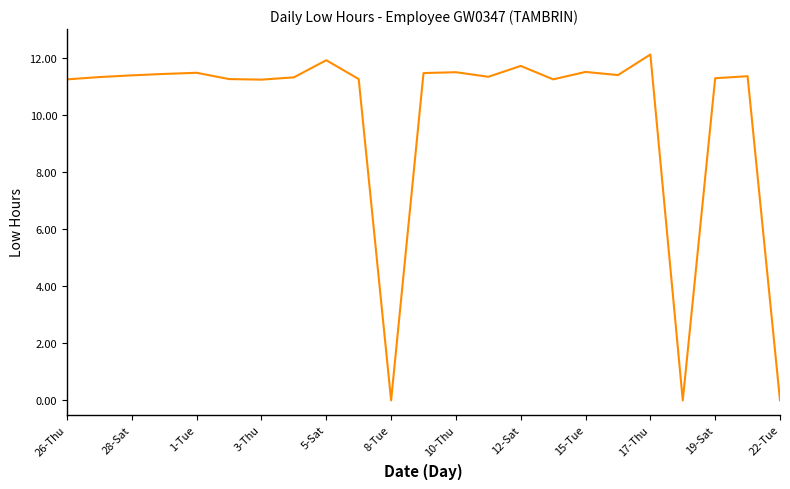

What is the difference between the maximum and minimum values?

12.1